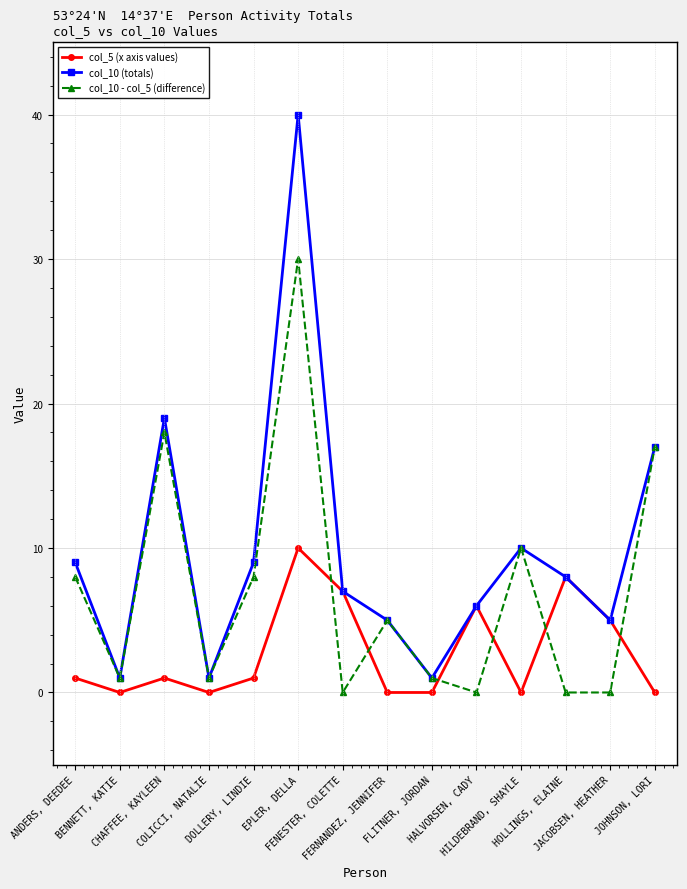

Does the chart have visible grid lines?

Yes